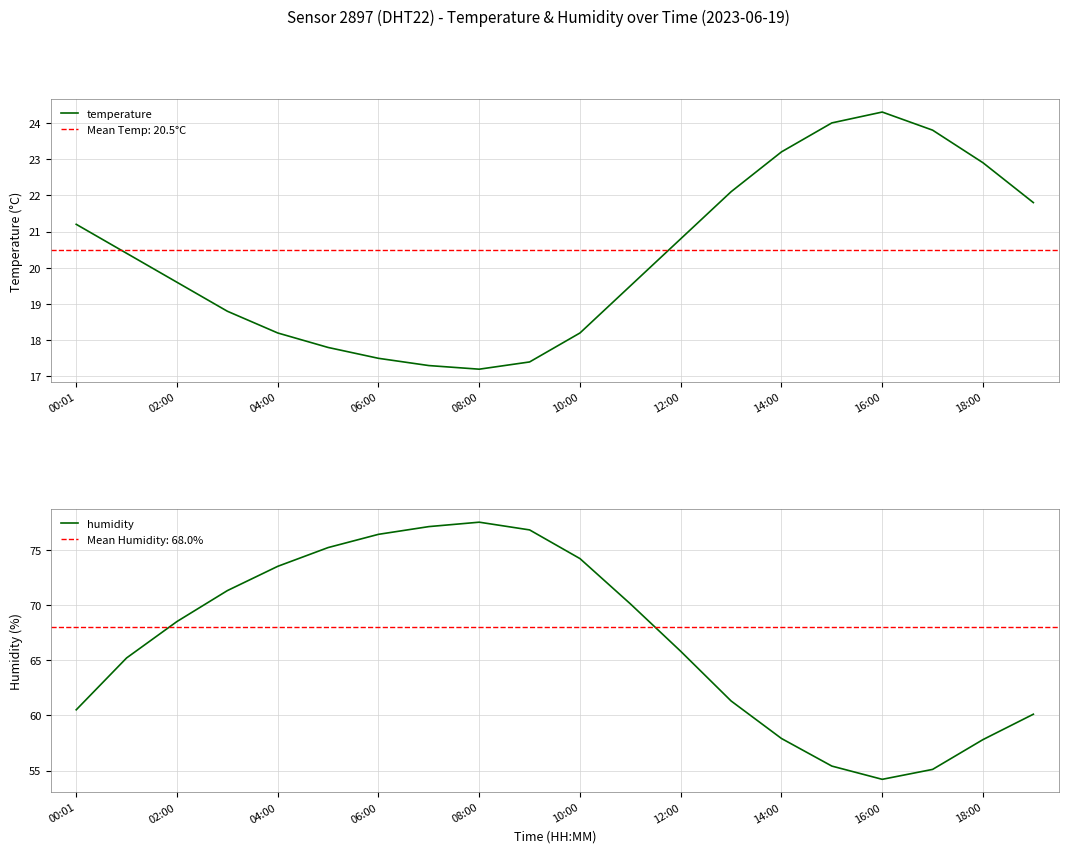

What is the minimum value for temperature?

17.2